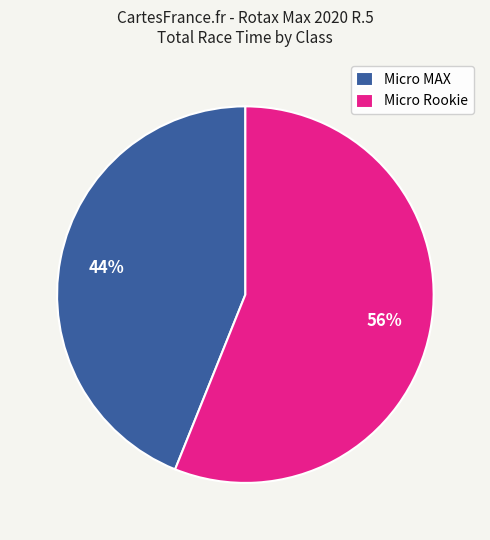

True or false: Micro MAX accounts for 57% of the total.

False